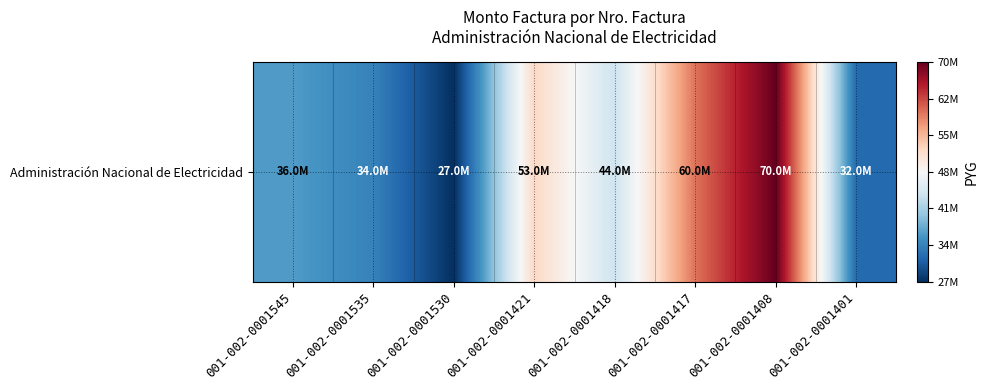

Reading right to left, extract all data points from this chart.

32189128	70058523	60311109	44321426	53077575	27392180	34380545	36692038